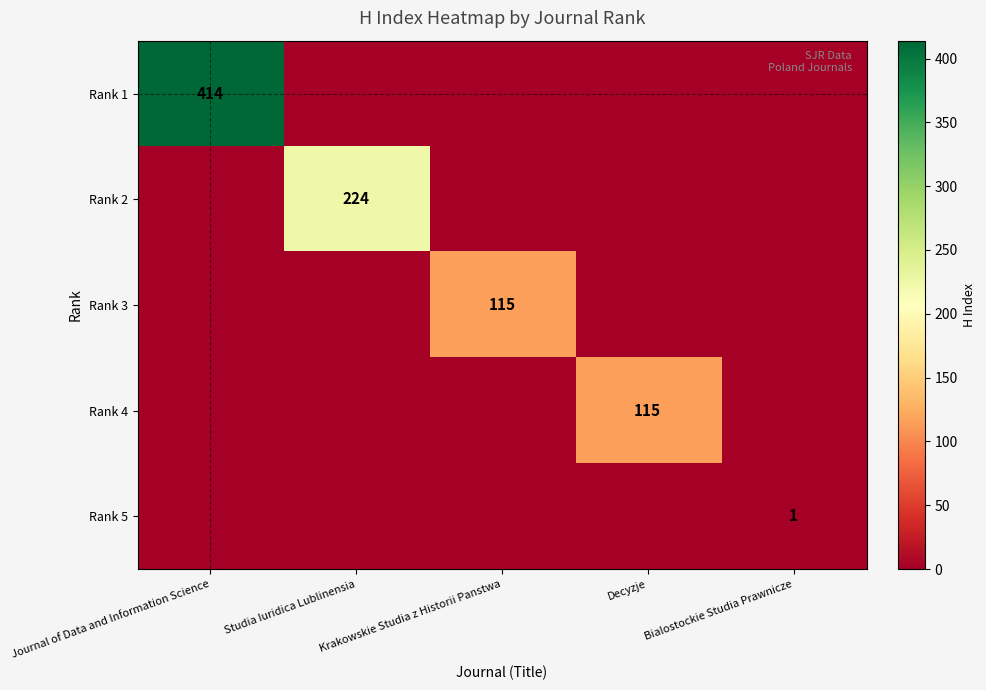

True or false: Rank 4 has a value of 115 at Decyzje.

True